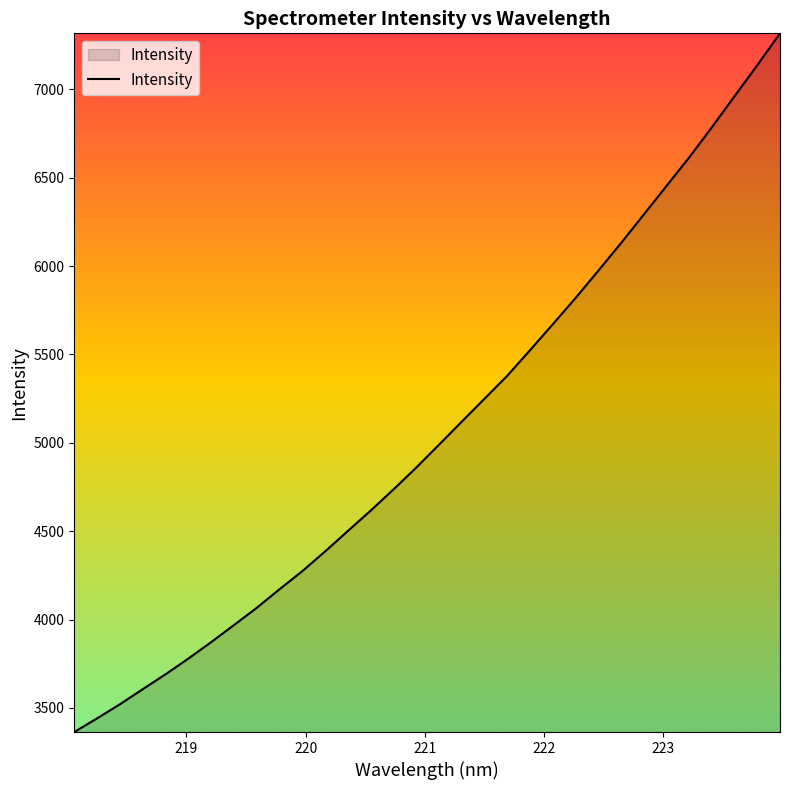

What is the difference between the maximum and minimum values?

3954.0